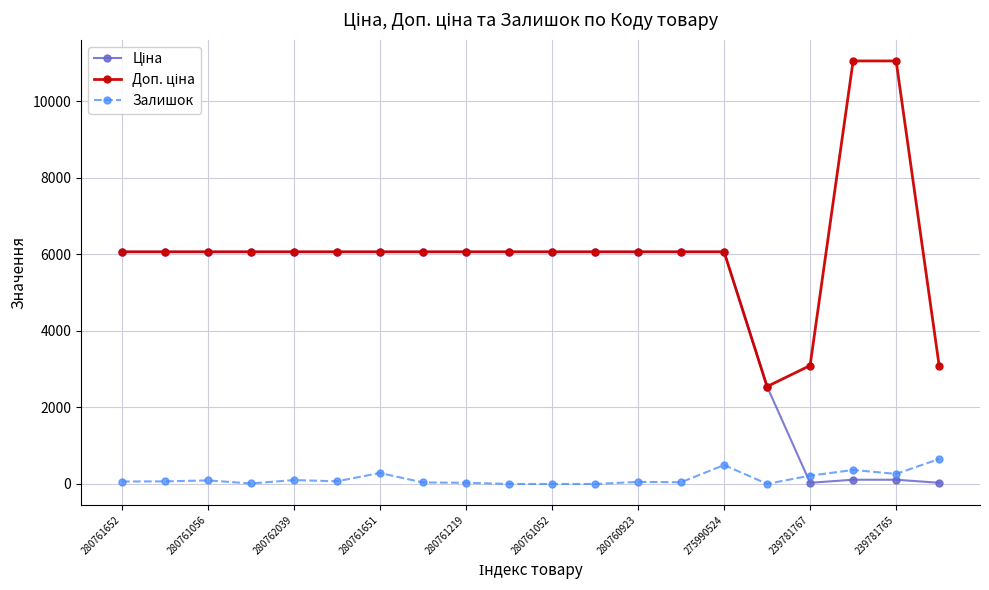

At how many categories does at least one series exceed 2029?

20